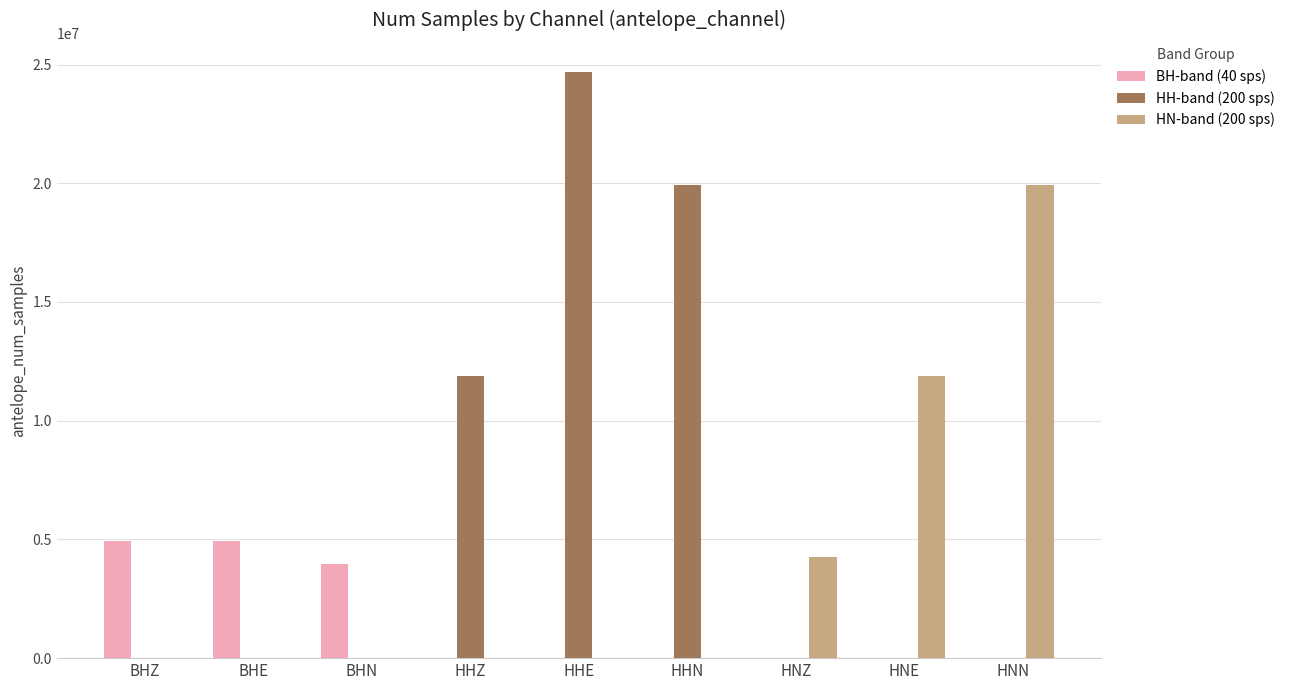

How many groups of bars are there?

9